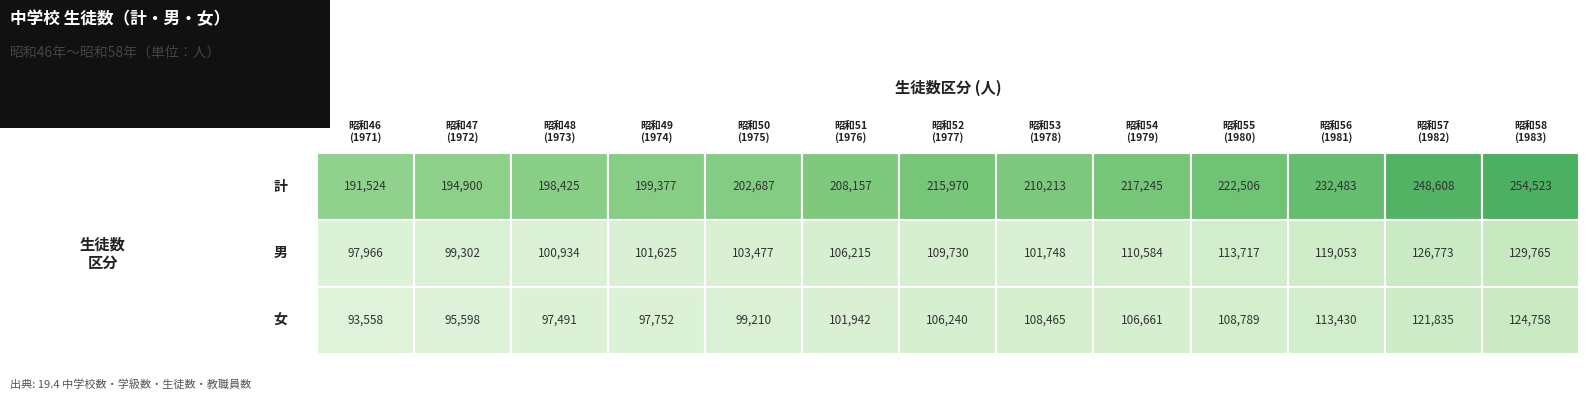

How many values in the 昭和51(1976) series exceed 106215?

1